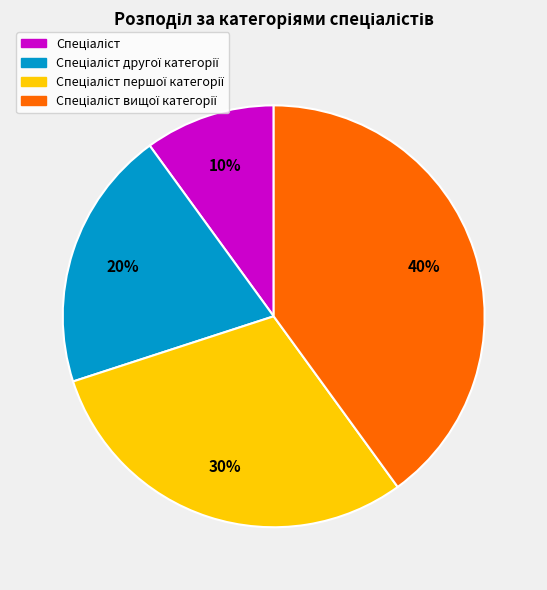

To the nearest percent, what is the difference between the largest and smallest slice percentages?

30%